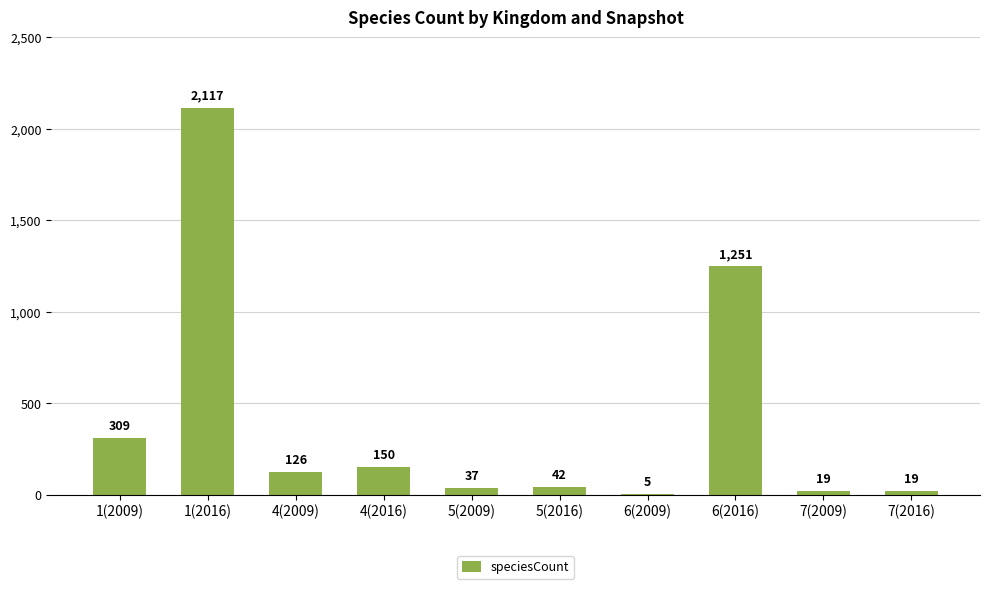

Reading left to right, transcribe all the data shown in this chart.

309	2117	126	150	37	42	5	1251	19	19